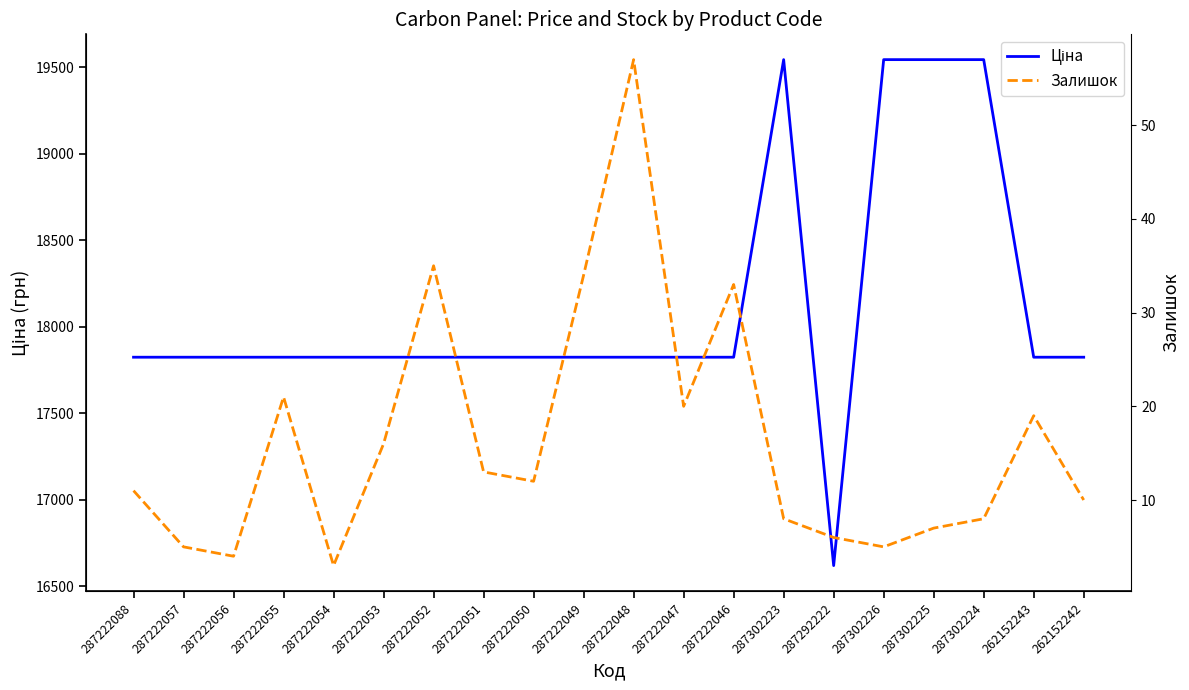

List the labels in order of Залишок value, largest first.

287222048, 287222052, 287222049, 287222046, 287222055, 287222047, 262152243, 287222053, 287222051, 287222050, 287222088, 262152242, 287302223, 287302224, 287302225, 287292222, 287222057, 287302226, 287222056, 287222054